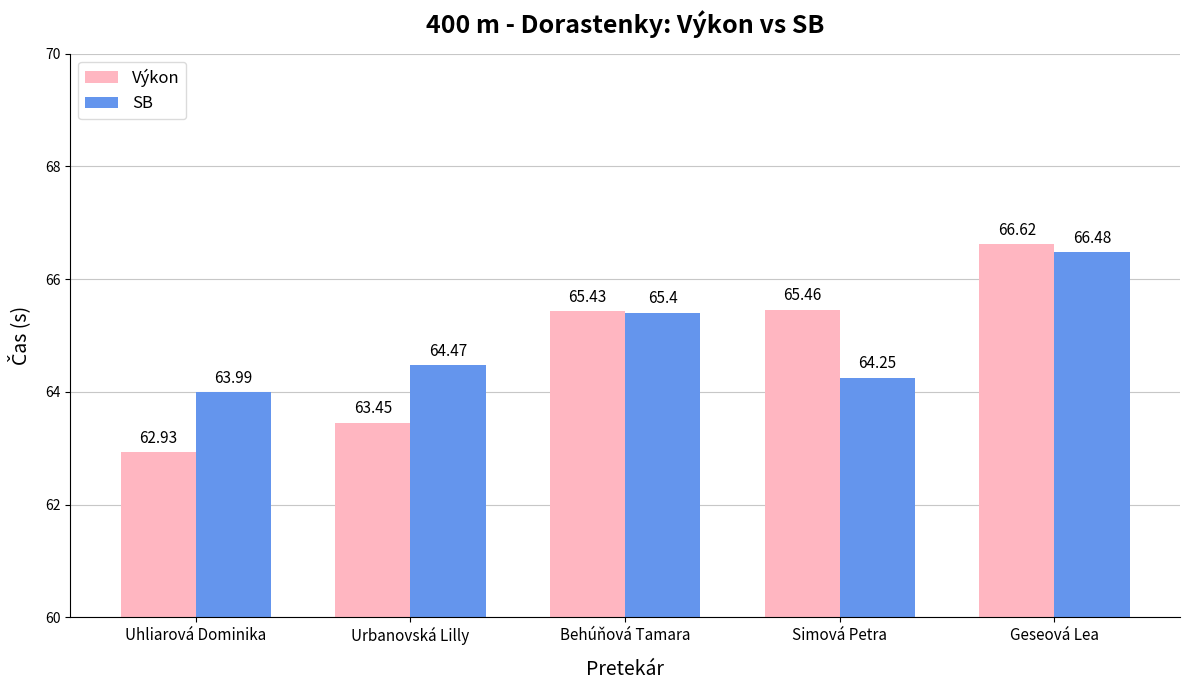

Where is Výkon nearest to the value 64?

Urbanovská Lilly